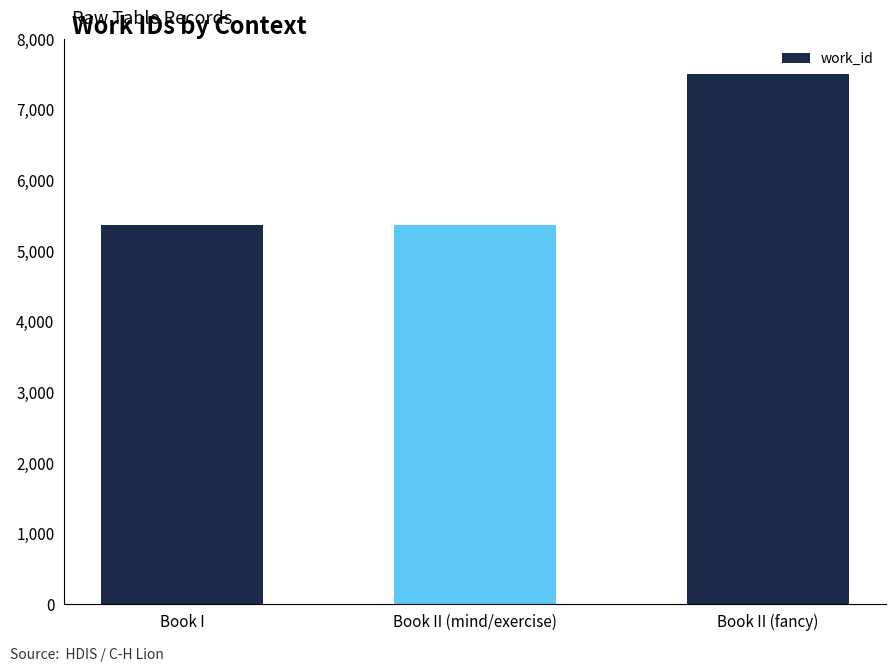

Approximately how many times larger is the value at Book I compared to Book II (fancy)?

0.7